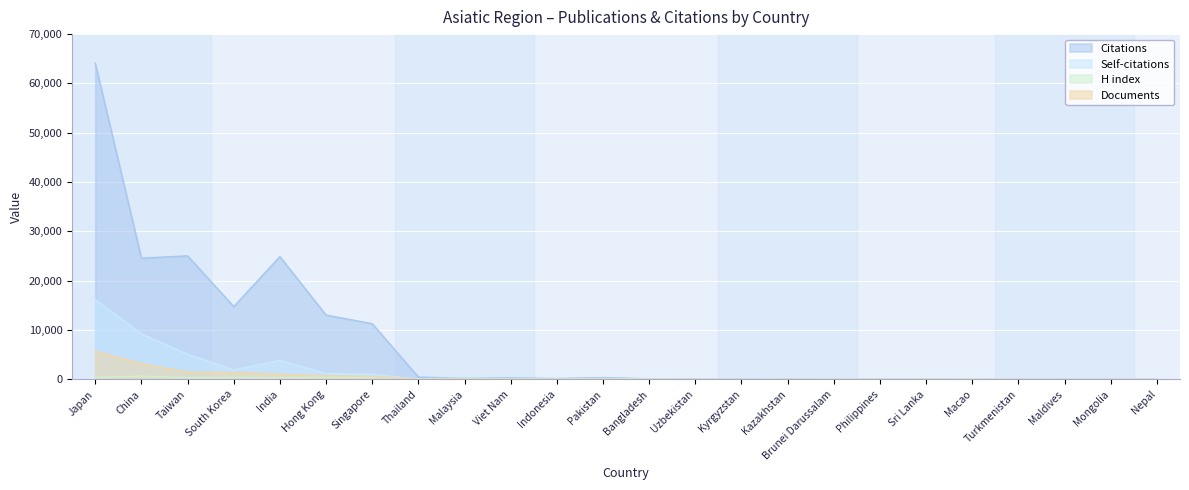

Is it true that Self-citations equals 1927 at South Korea?

True